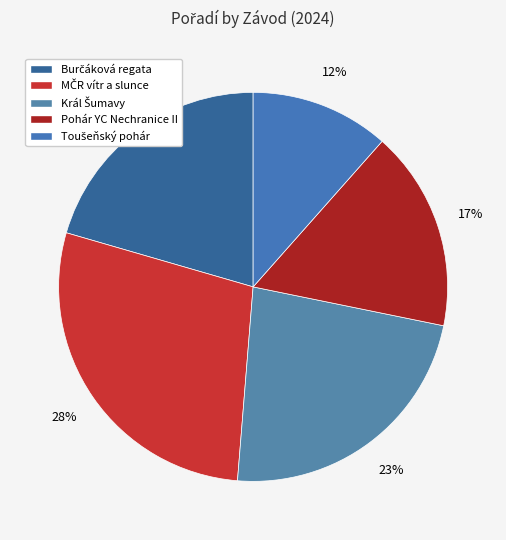

What percentage do Toušeňský pohár and Král Šumavy together represent?

34.6%